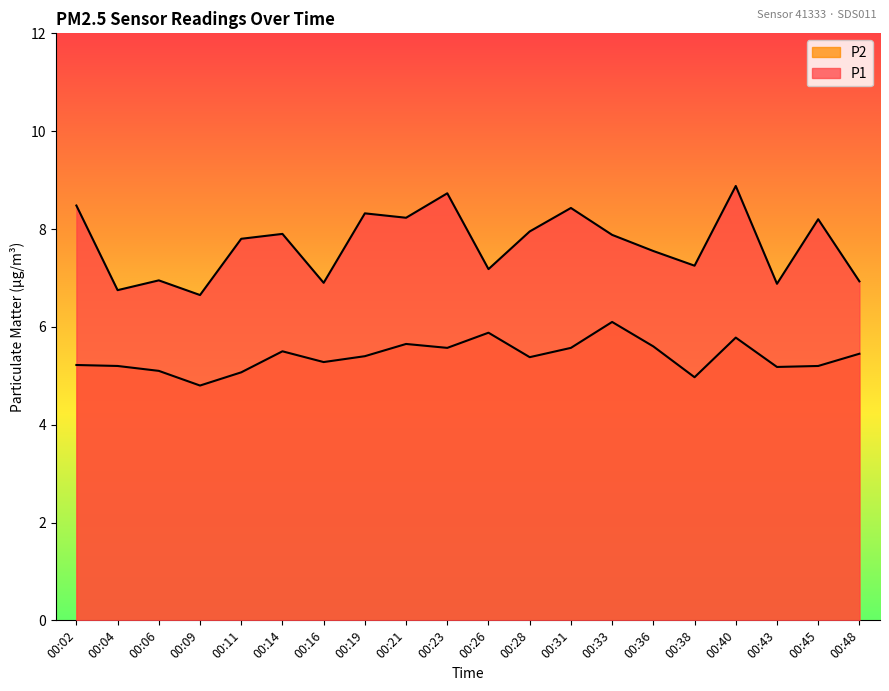

Count the number of categories in the chart.

20